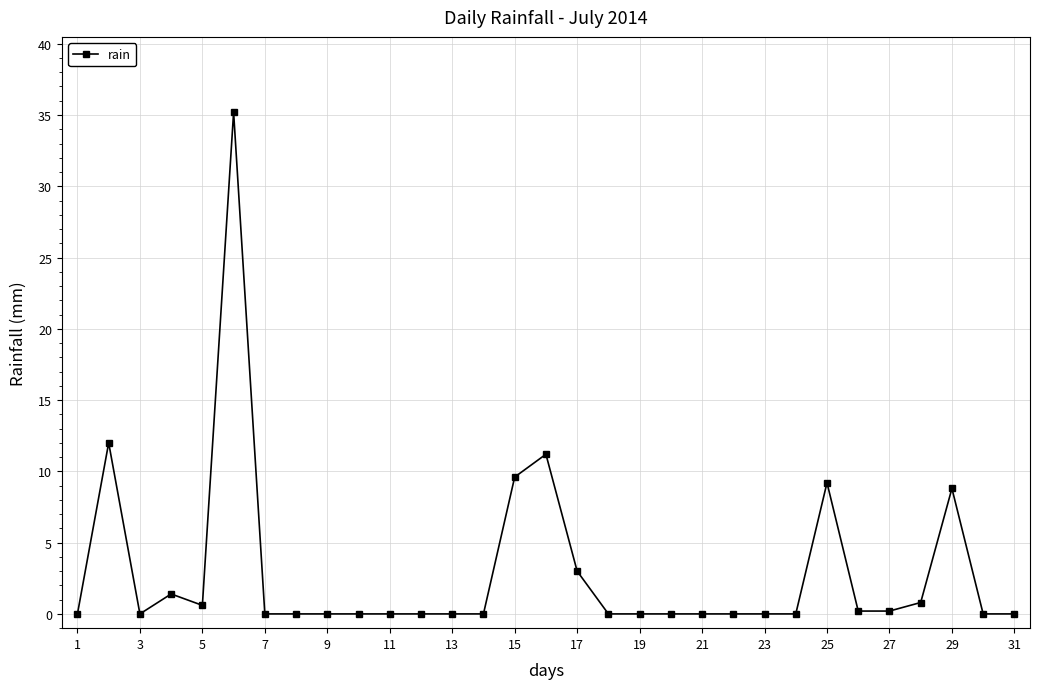

True or false: the data has more than 1 interior local peaks.

True